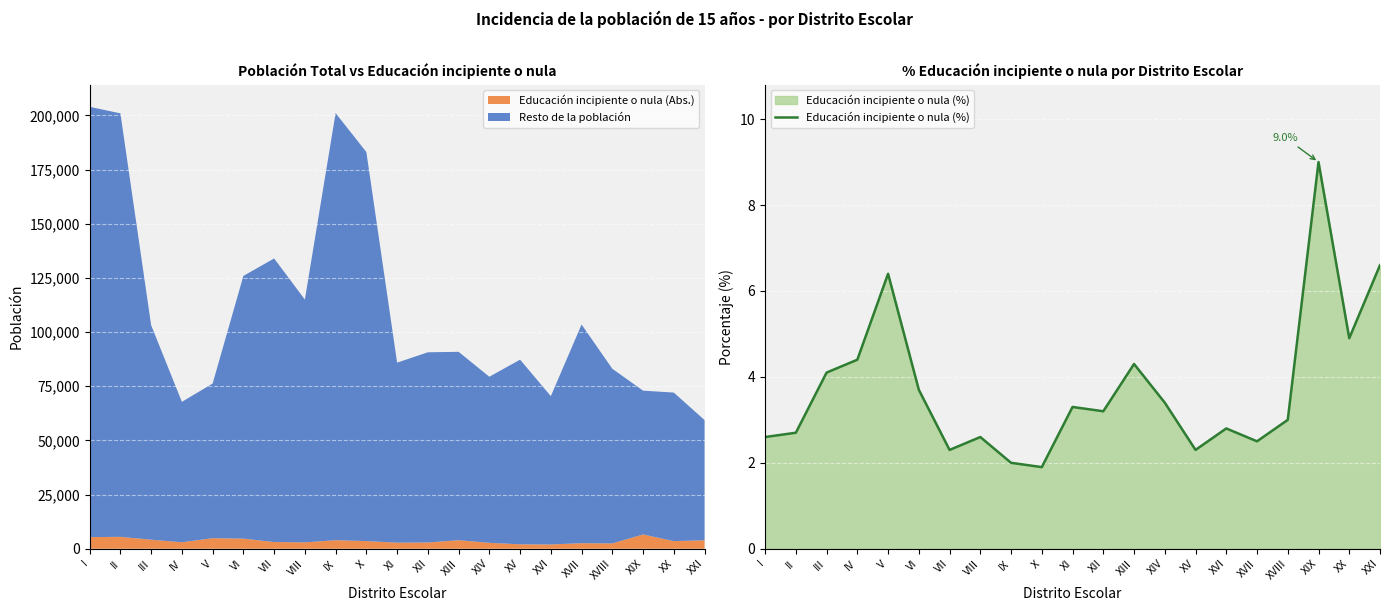

Rank the categories by value from lowest to highest.

X, IX, VII, XV, XVII, I, VIII, II, XVI, XVIII, XII, XI, XIV, VI, III, XIII, IV, XX, V, XXI, XIX